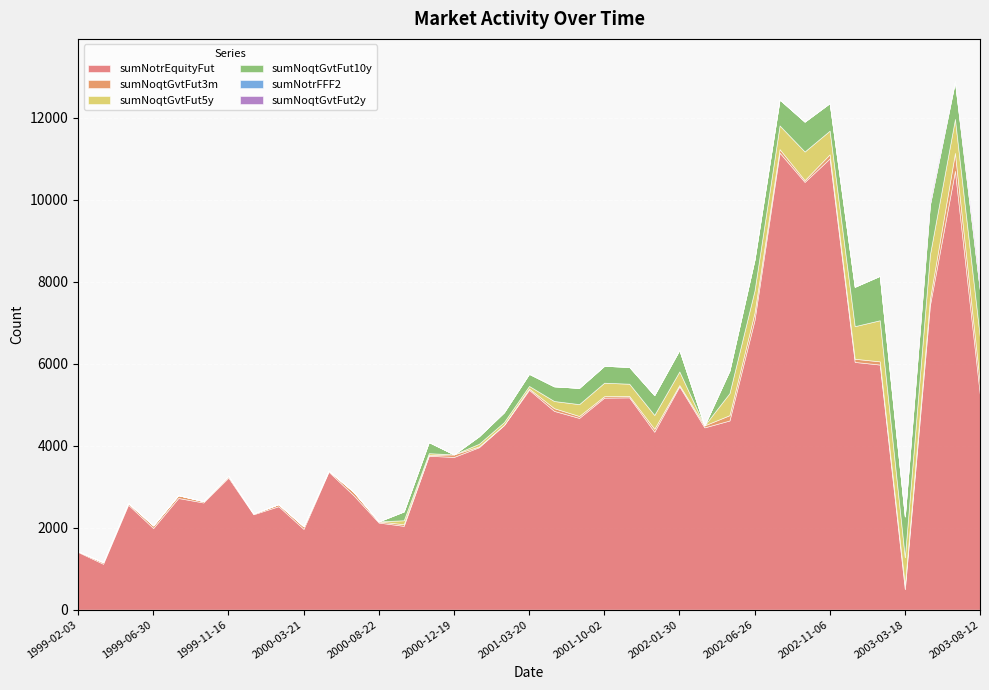

The sumNoqtGvtFut2y series shows 0 at 1999-05-18. True or false?

True